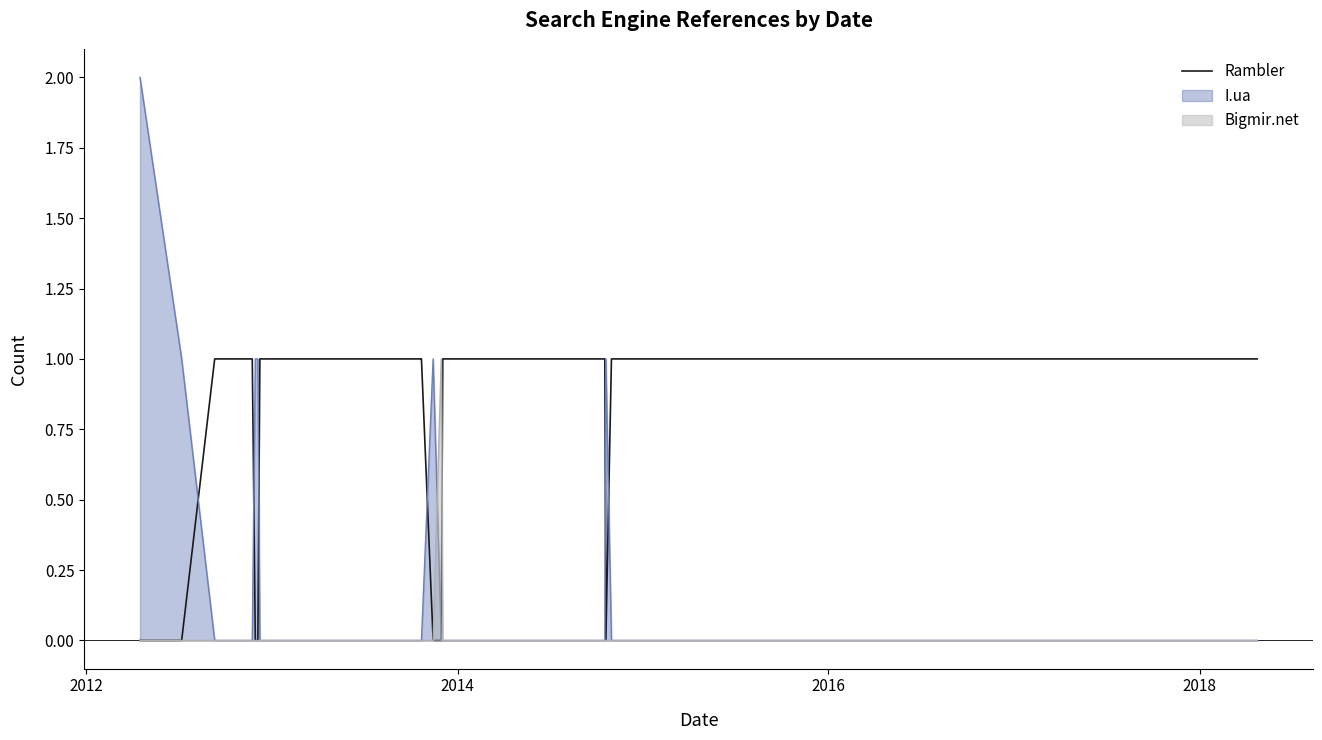

Which series has the largest total across all categories?

Rambler